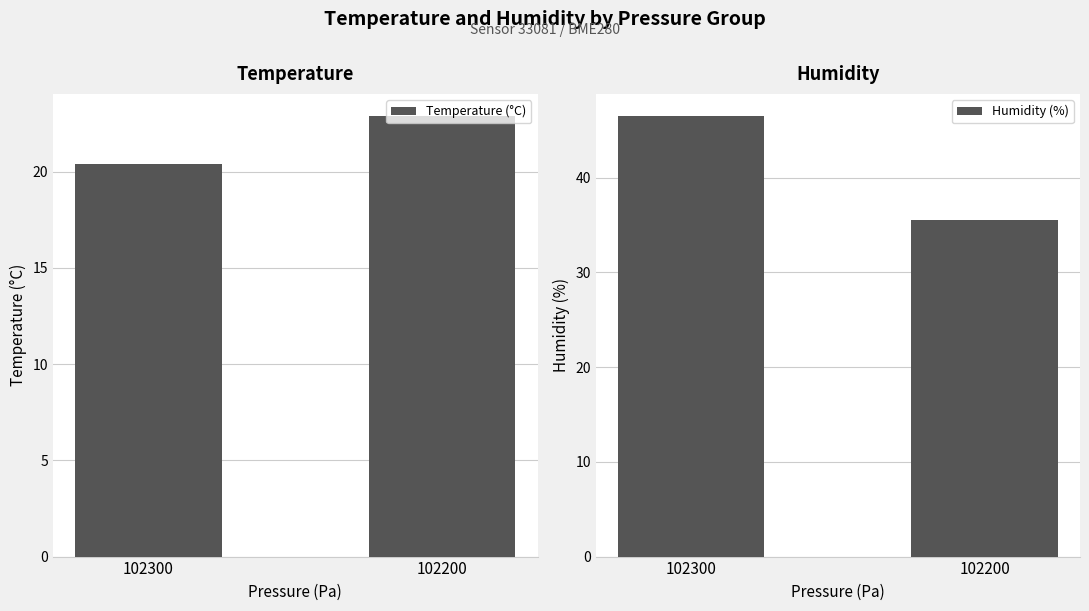

What is the maximum value for Temperature (°C)?

22.9